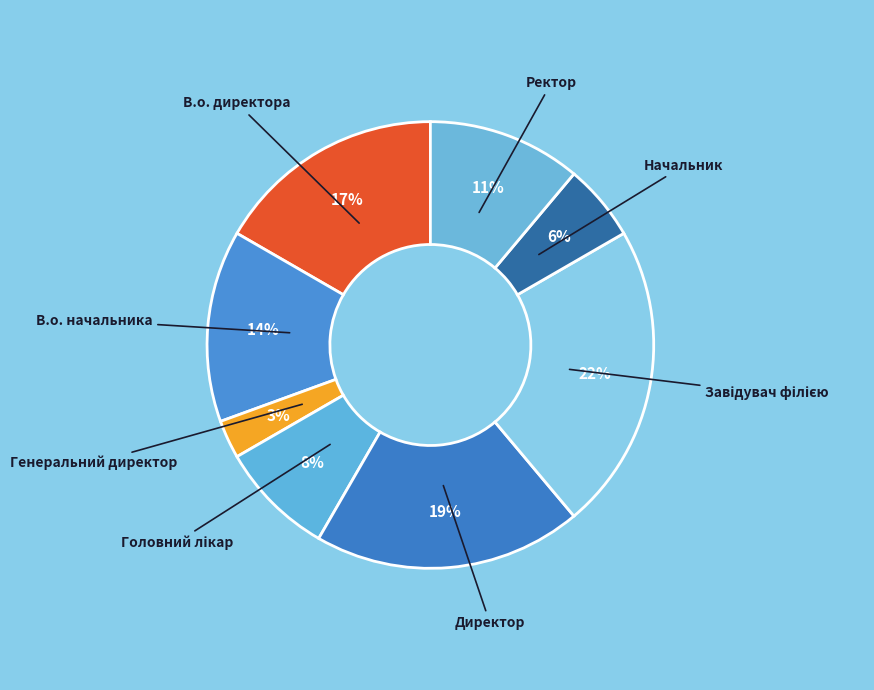

Which has a higher value, Начальник or В.о. директора?

В.о. директора